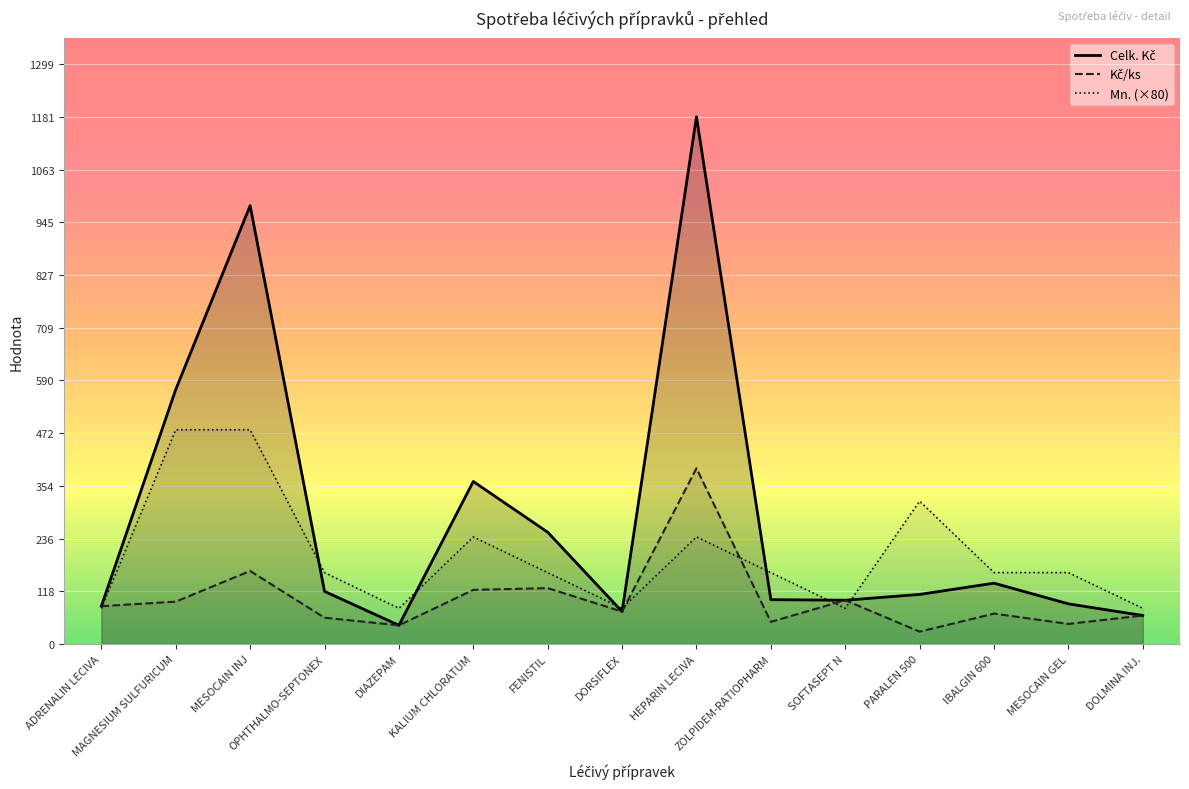

What is the value of the Kč/ks point at the 15th from the left?

63.9